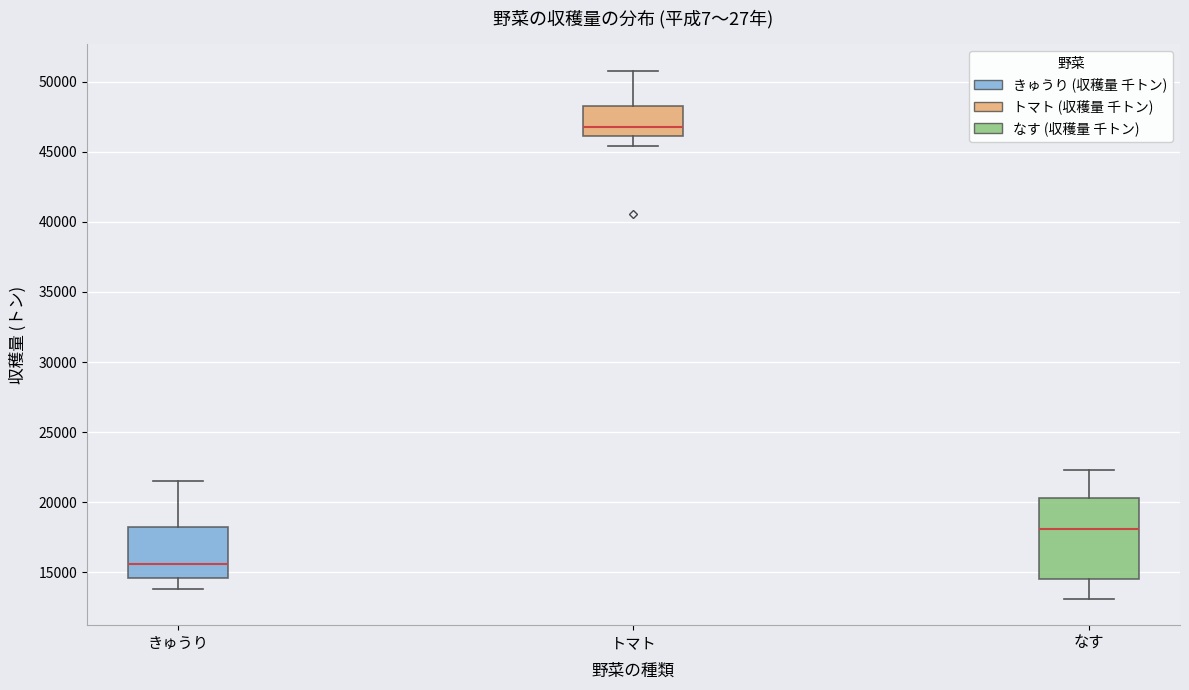

Which box has the lowest median line?

きゅうり